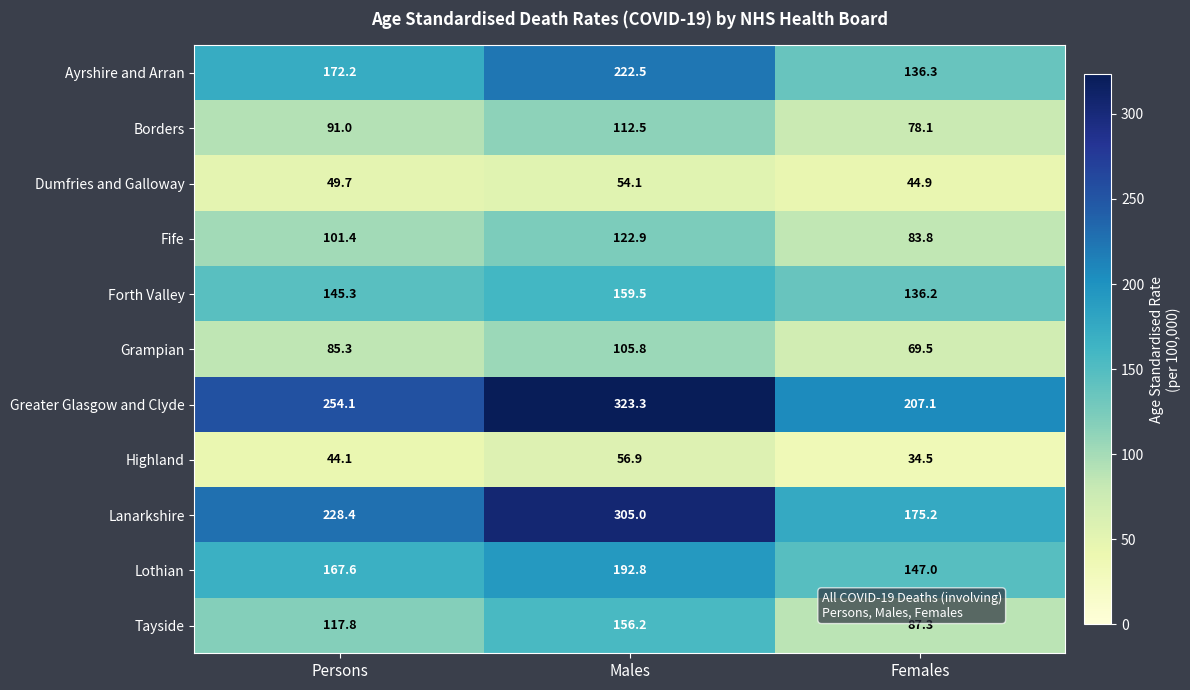

At how many categories does at least one series exceed 97?

3